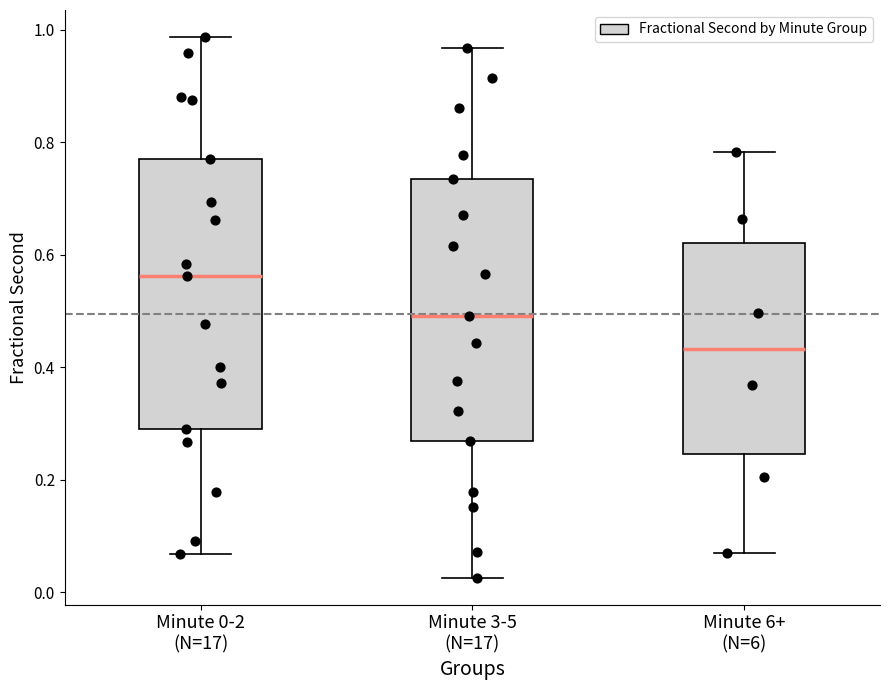

Which box's median line is the highest?

Minute 0-2 (N=17)